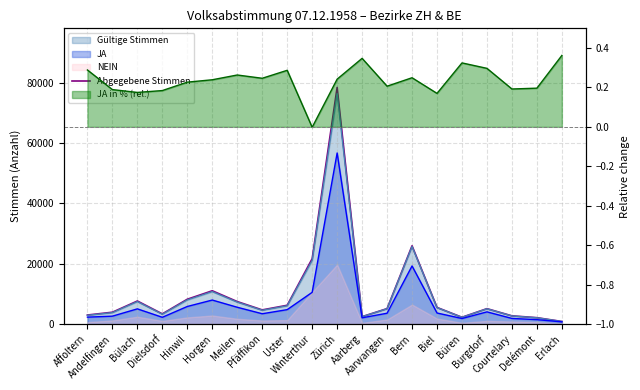

List the labels in order of value, largest first.

Zürich, Bern, Winterthur, Horgen, Hinwil, Bülach, Meilen, Uster, Biel, Aarwangen, Burgdorf, Pfäffikon, Andelfingen, Dielsdorf, Affoltern, Courtelary, Aarberg, Büren, Delémont, Erlach